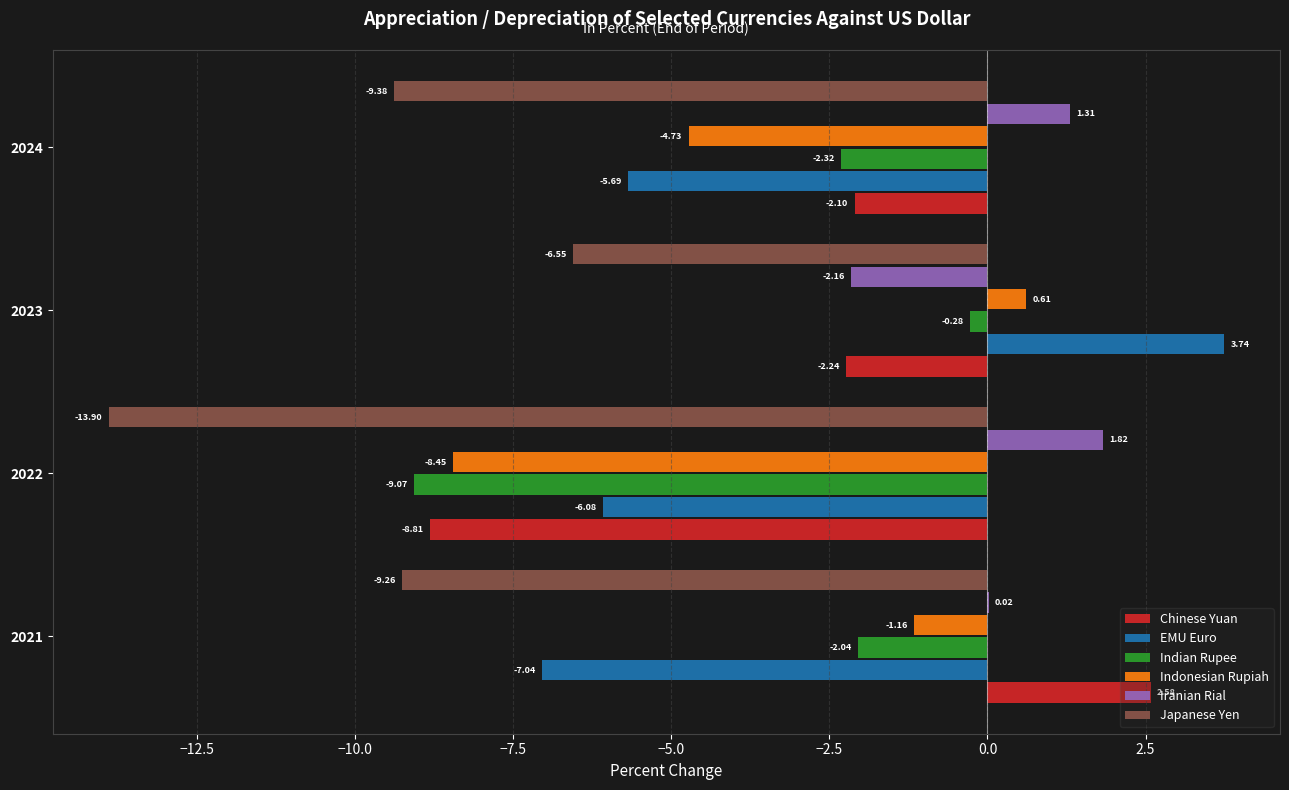

What is the sum of all Indonesian Rupiah values?

-13.7